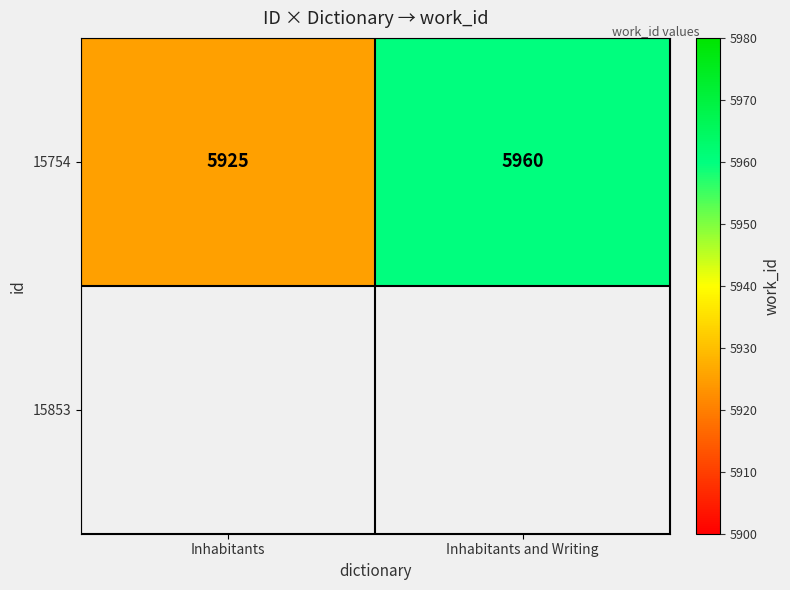

What value does the data have at Inhabitants and Writing, to the nearest 10?

5960